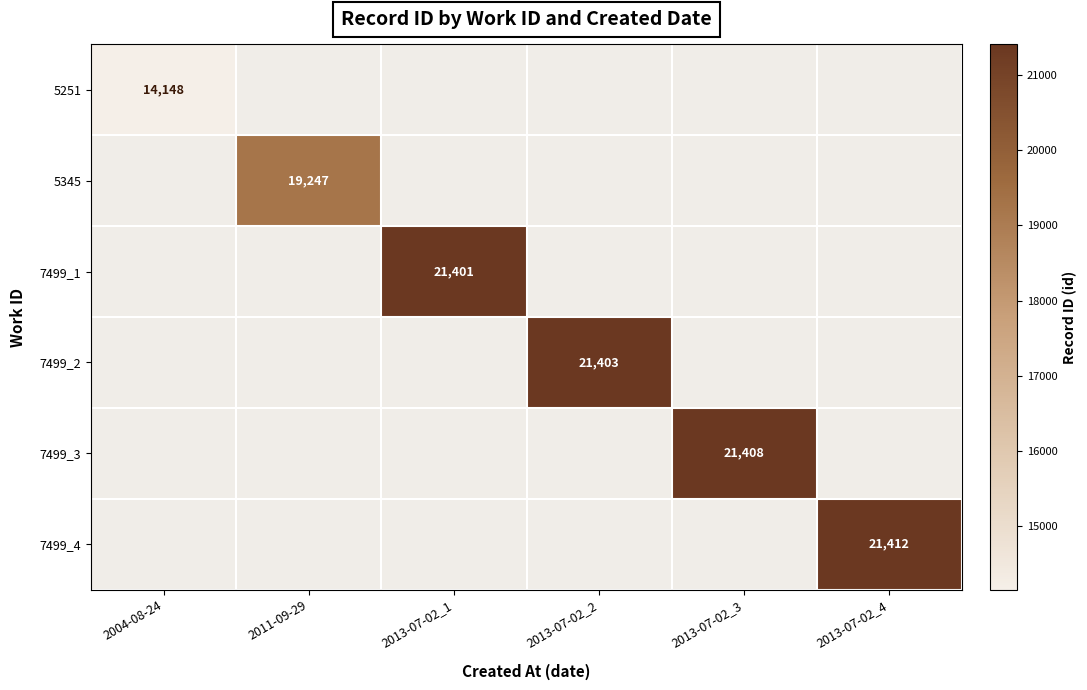

Is it true that 7499_1 equals 6235.8 at 2013-07-02_1?

False